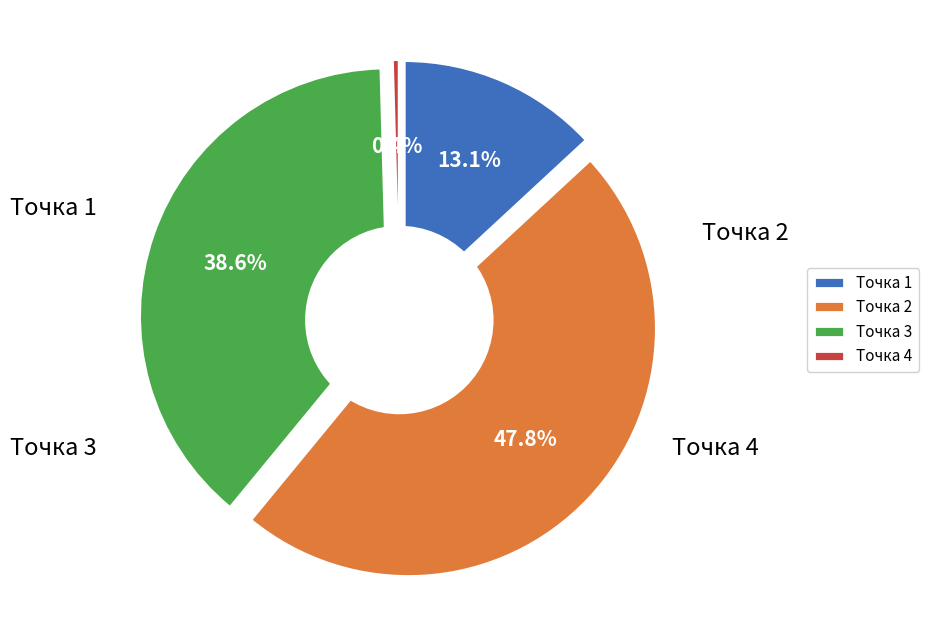

The Точка 1 slice represents 22% of the pie. True or false?

False